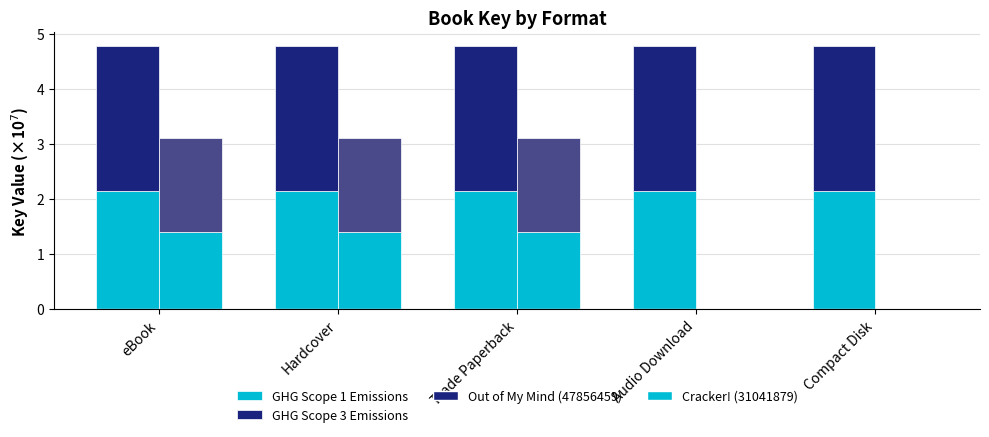

What position from the right is eBook?

5